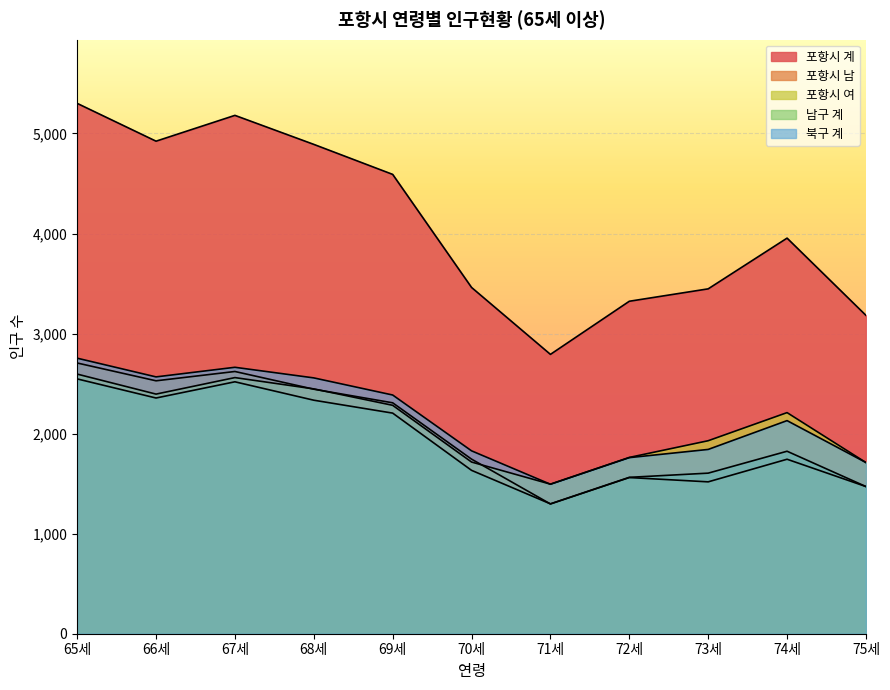

Which series has the largest range (max minus min)?

포항시 계